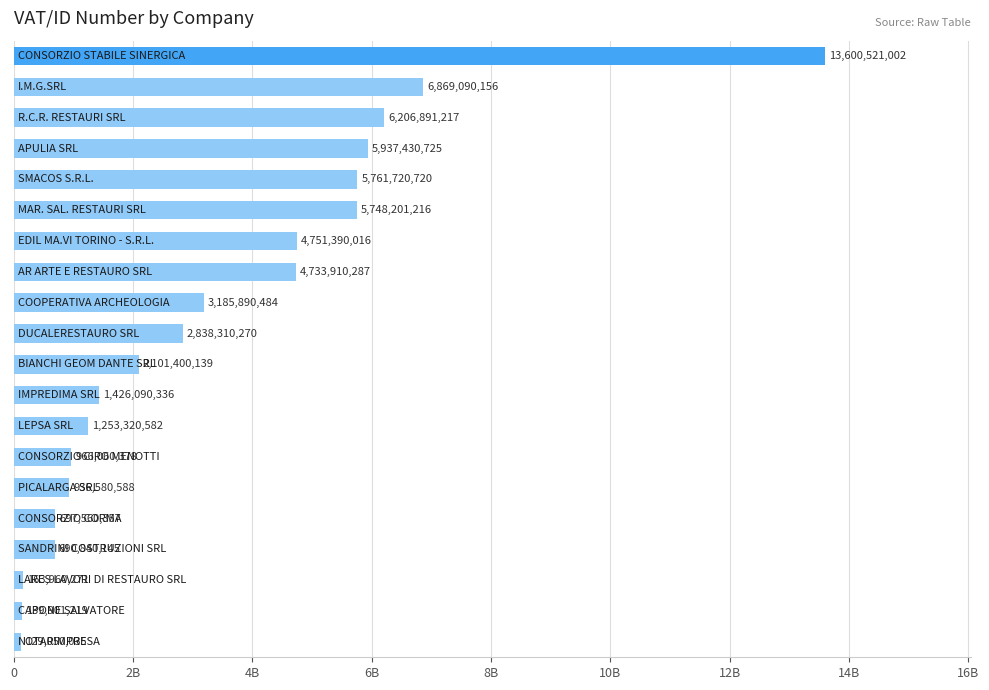

Are the bars horizontal?

Yes